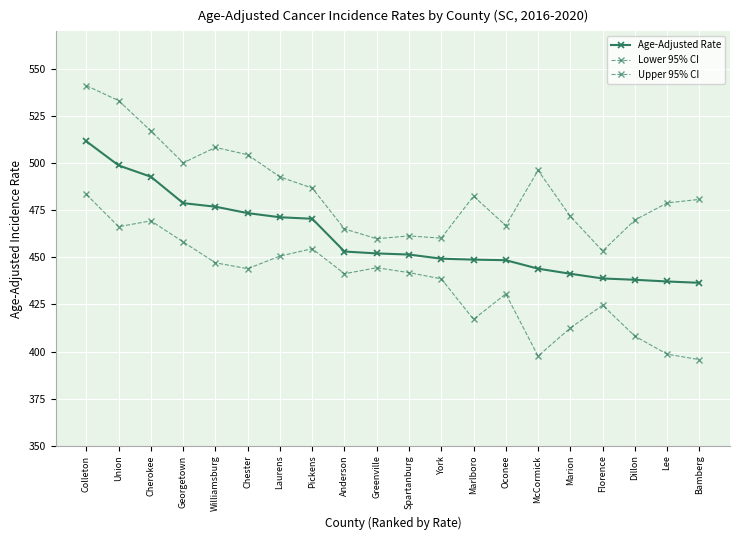

True or false: Age-Adjusted Rate and Lower 95% CI intersect in this chart.

False